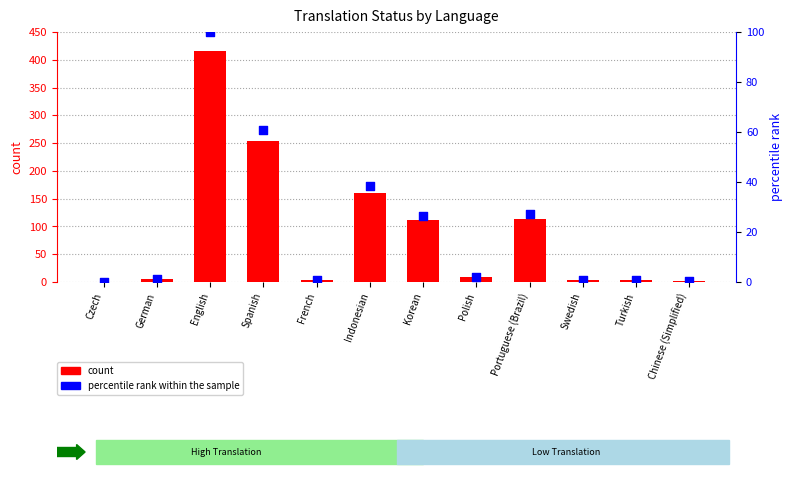

Is the value of percentile rank within the sample at Swedish greater than the value of count at Polish?

No